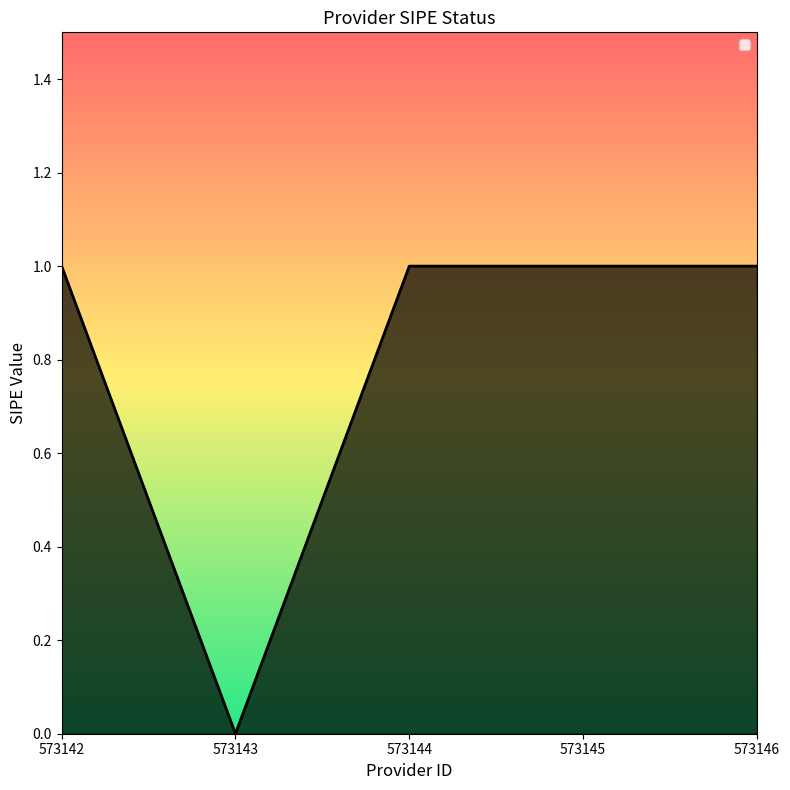

Count the number of categories in the chart.

5